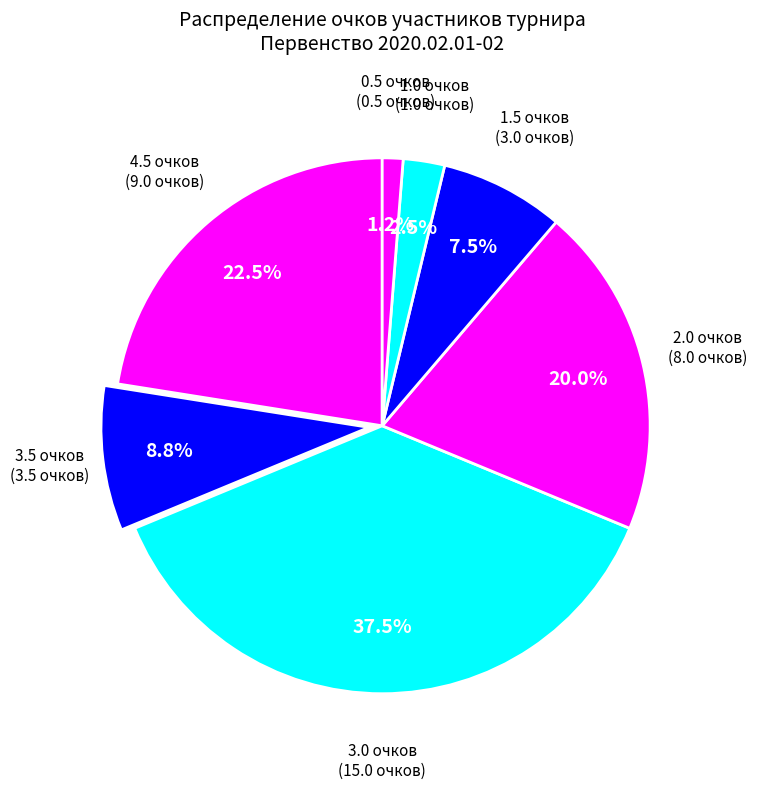

How many segments does this pie chart have?

7